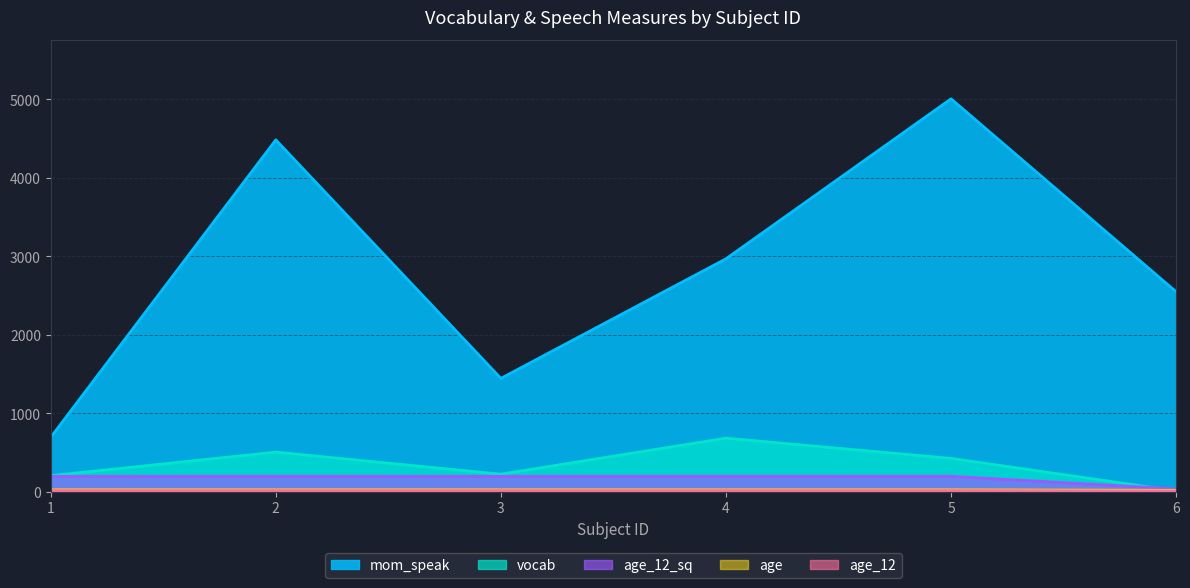

Between 1 and 4, which series saw the biggest shift?

mom_speak